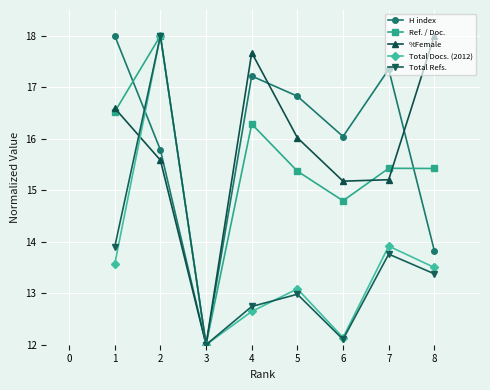

What is the minimum value shown in the chart?

12.0